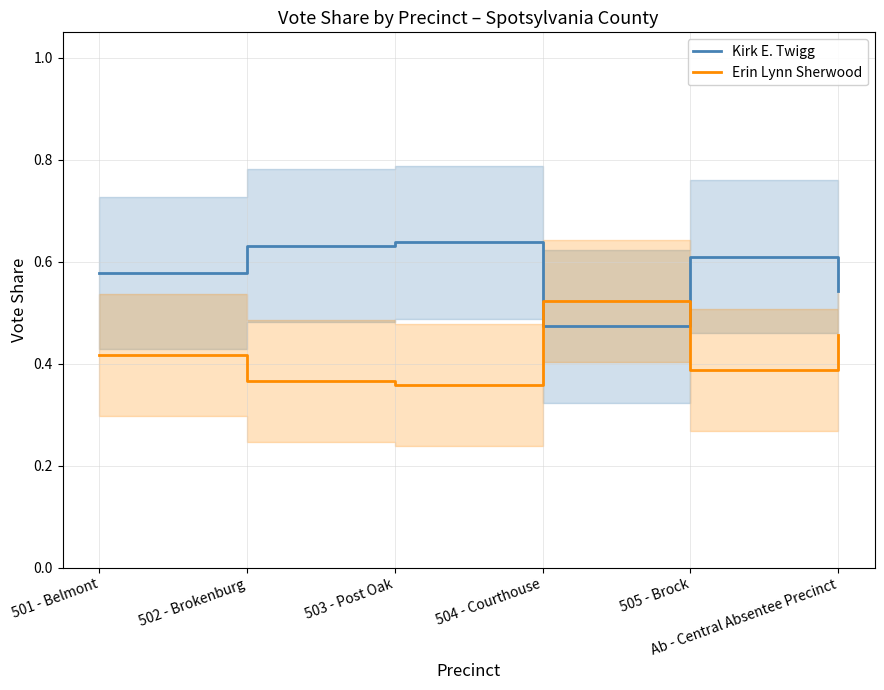

What position from the left is 503 - Post Oak?

3